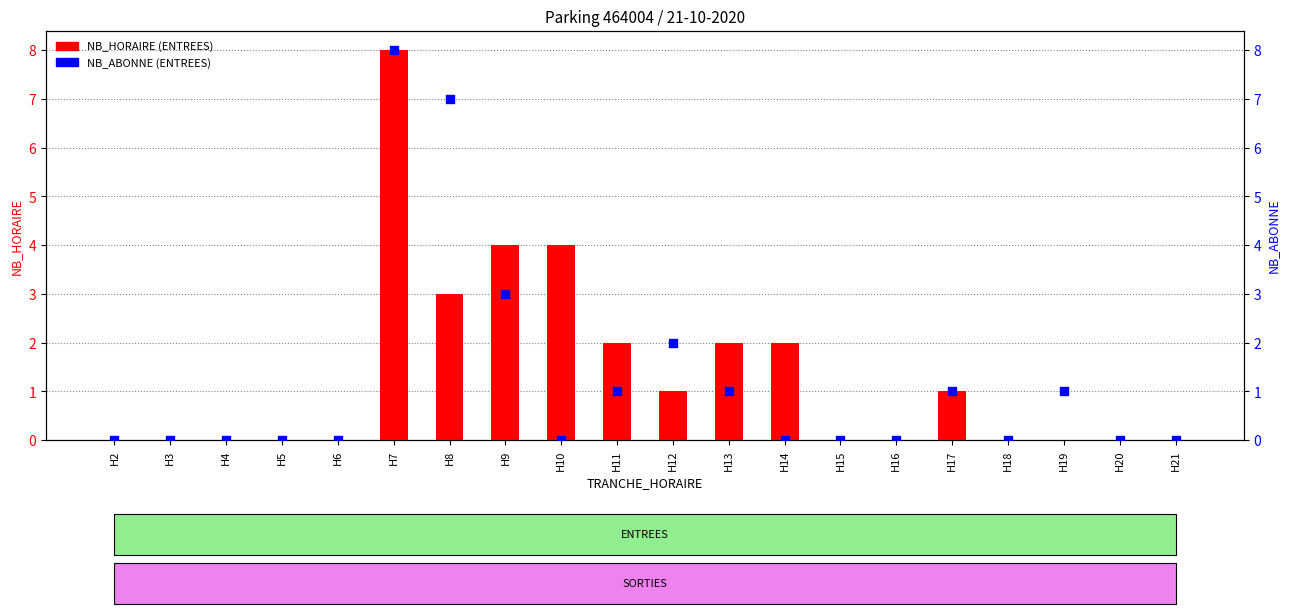

Which series has the largest total across all categories?

NB_HORAIRE (ENTREES)